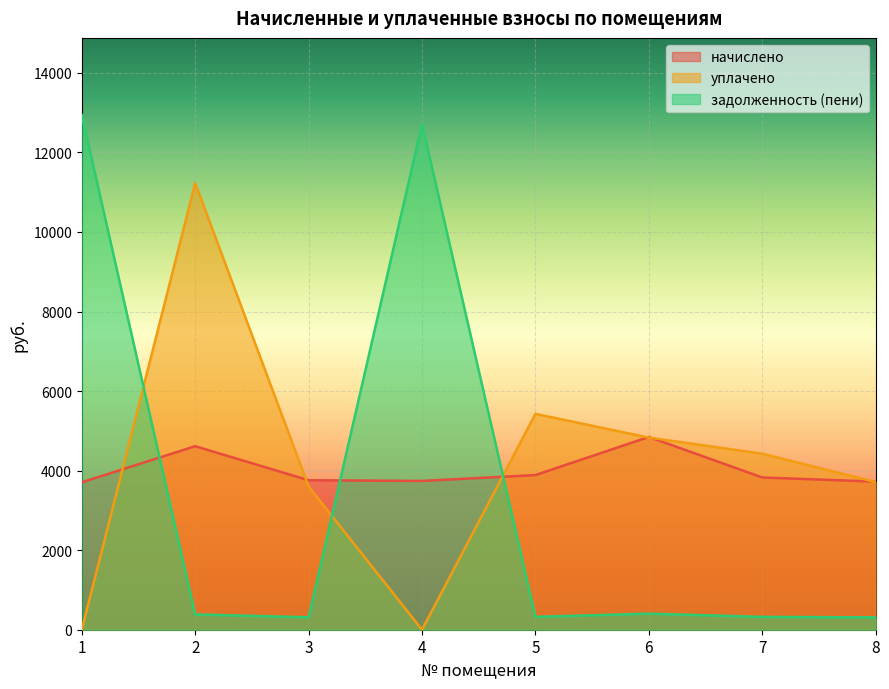

After their last crossing, which series has the higher values: уплачено or задолженность (пени)?

уплачено